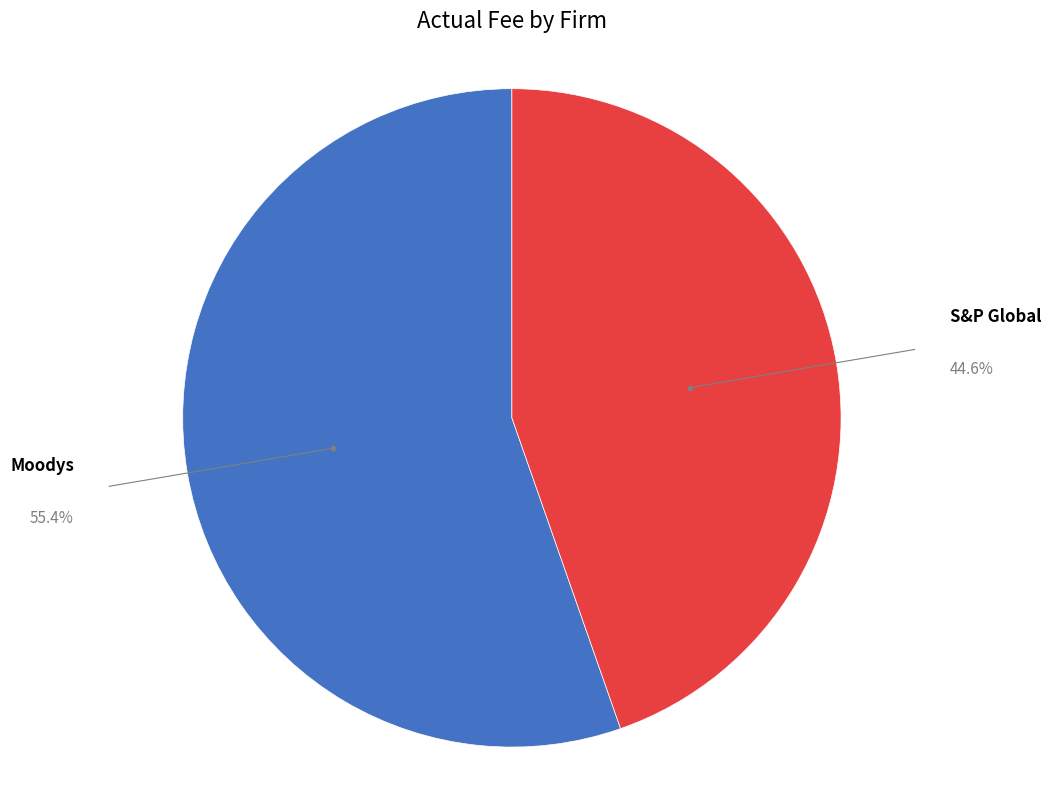

Do Moodys and S&P Global together represent more than half of the pie?

Yes